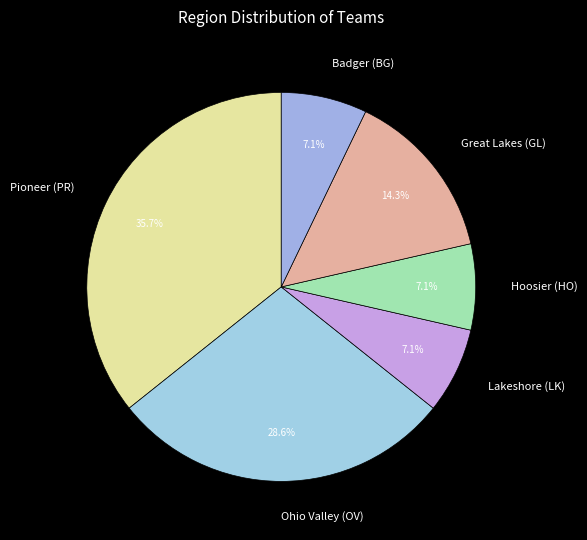

Which category has the biggest portion of the pie?

Pioneer (PR)